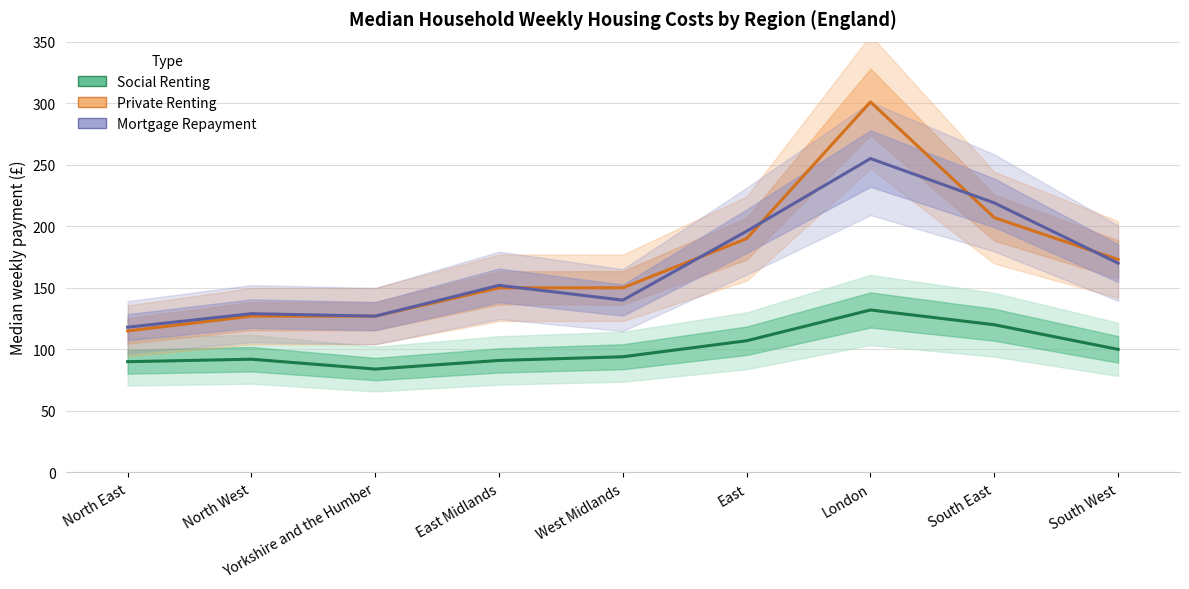

True or false: Mortgage Repayment has a value of 152 at East Midlands.

True